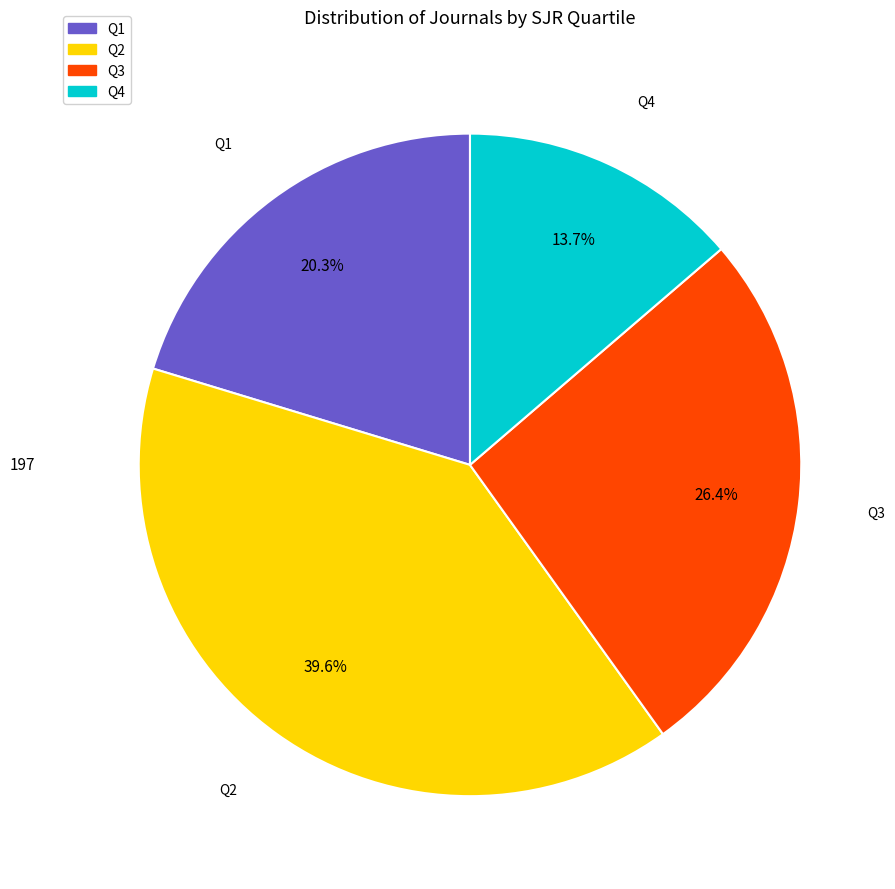

What percentage is the Q2 slice, to the nearest percent?

40%